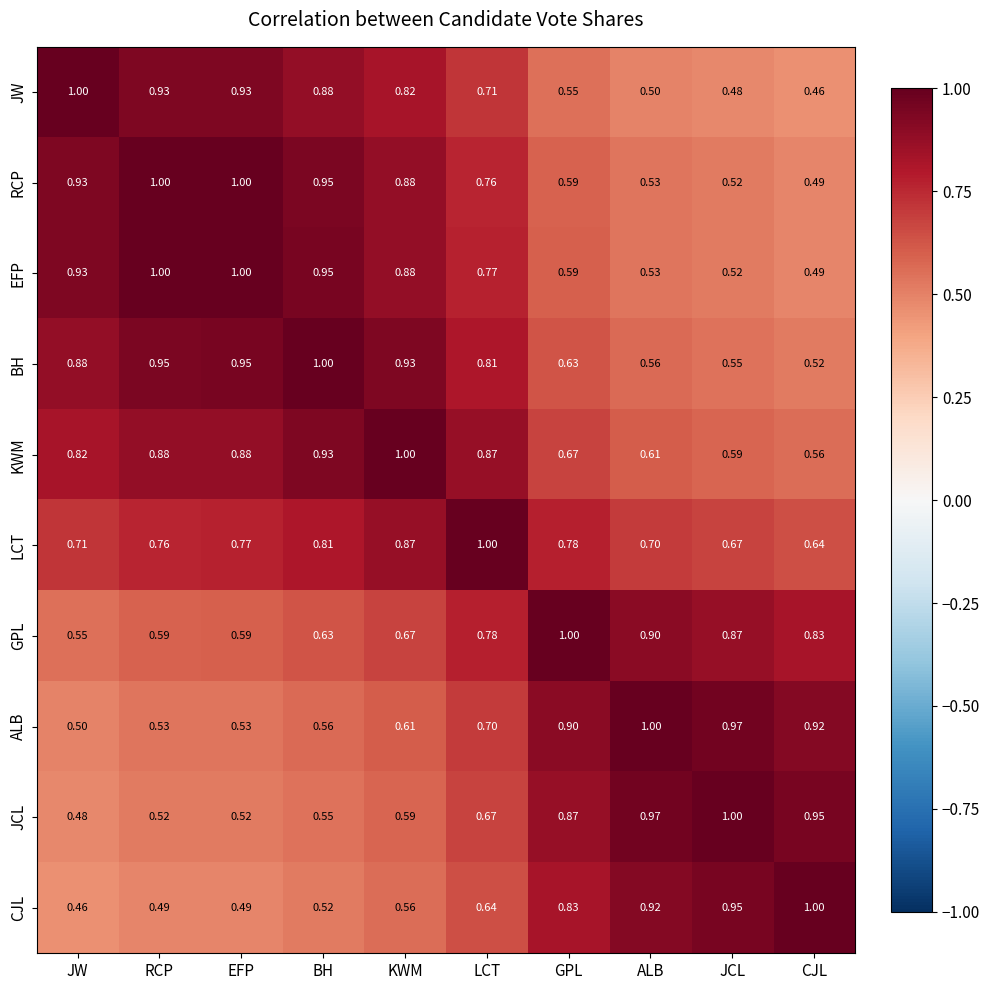

At how many categories does at least one series exceed 0?

10